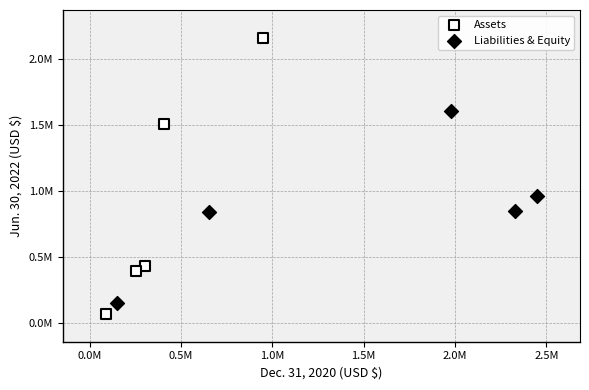

Which series reaches the minimum Y coordinate?

Assets